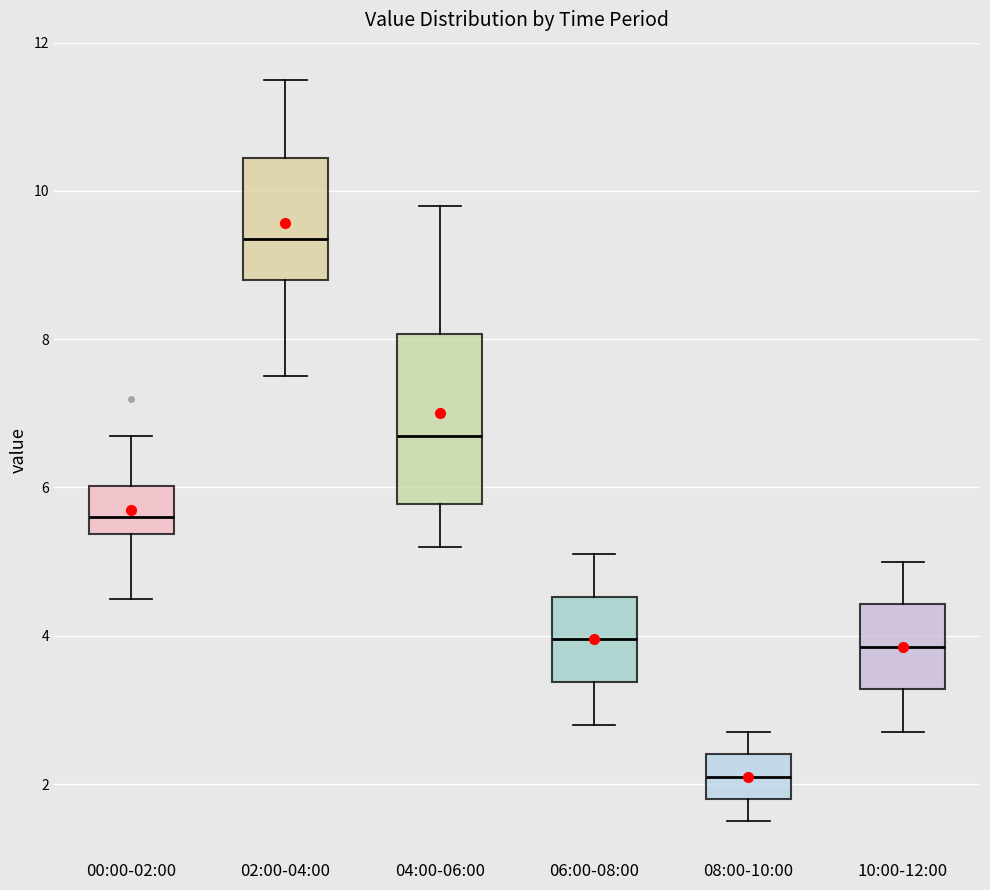

Where is the upper edge of the box for 06:00-08:00 on the y-axis? The values are not printed on the chart, so give them approximately, as read against the axis.

4.6